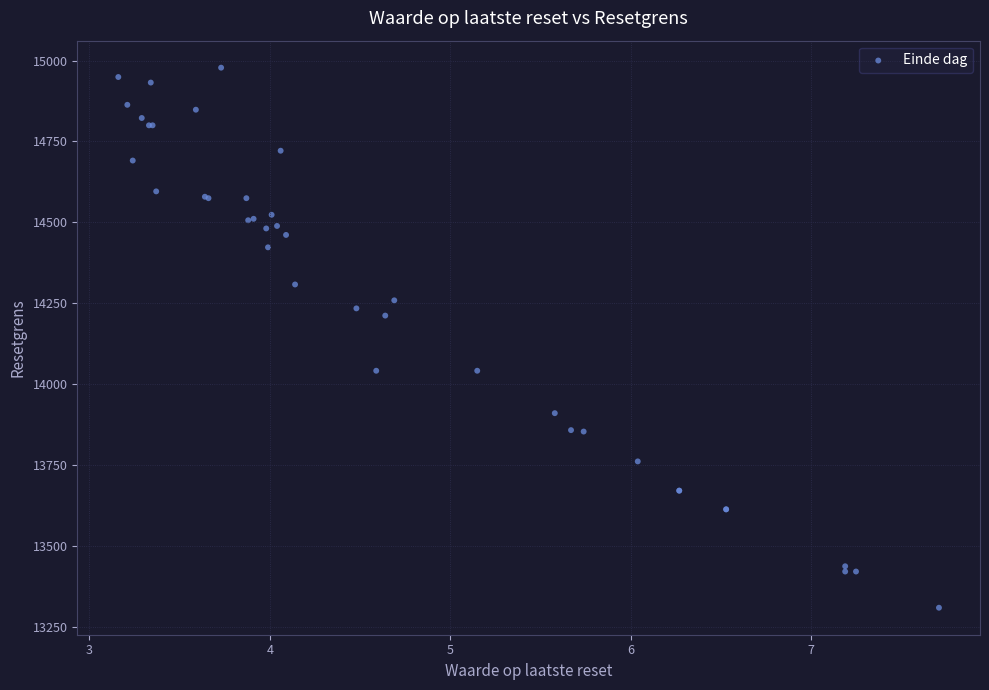

What Y value in the scatter plot is closest to 14143?

14211.6